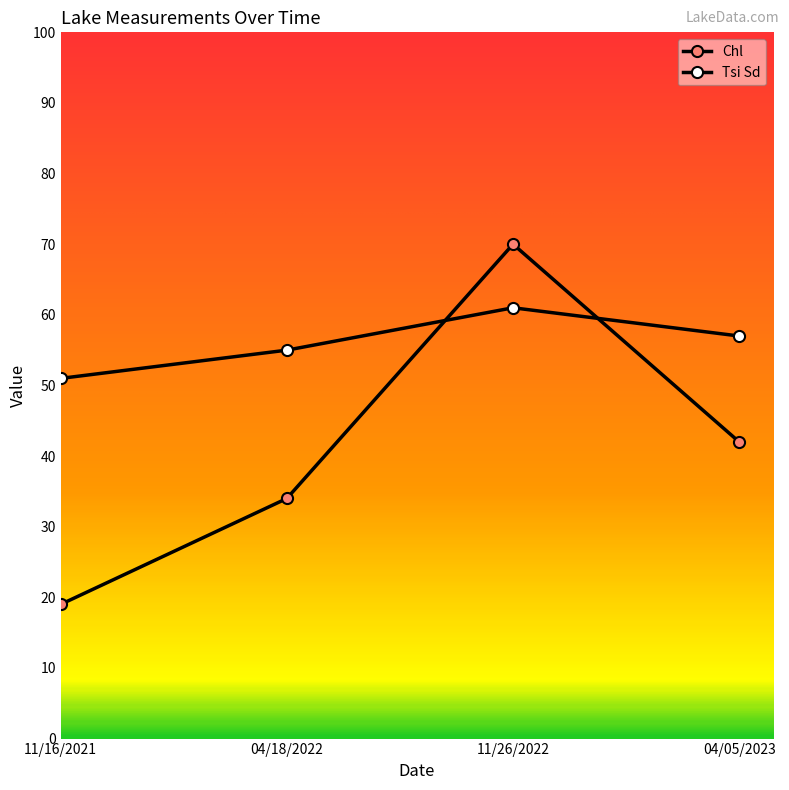

What is the sum of all Chl values?

165